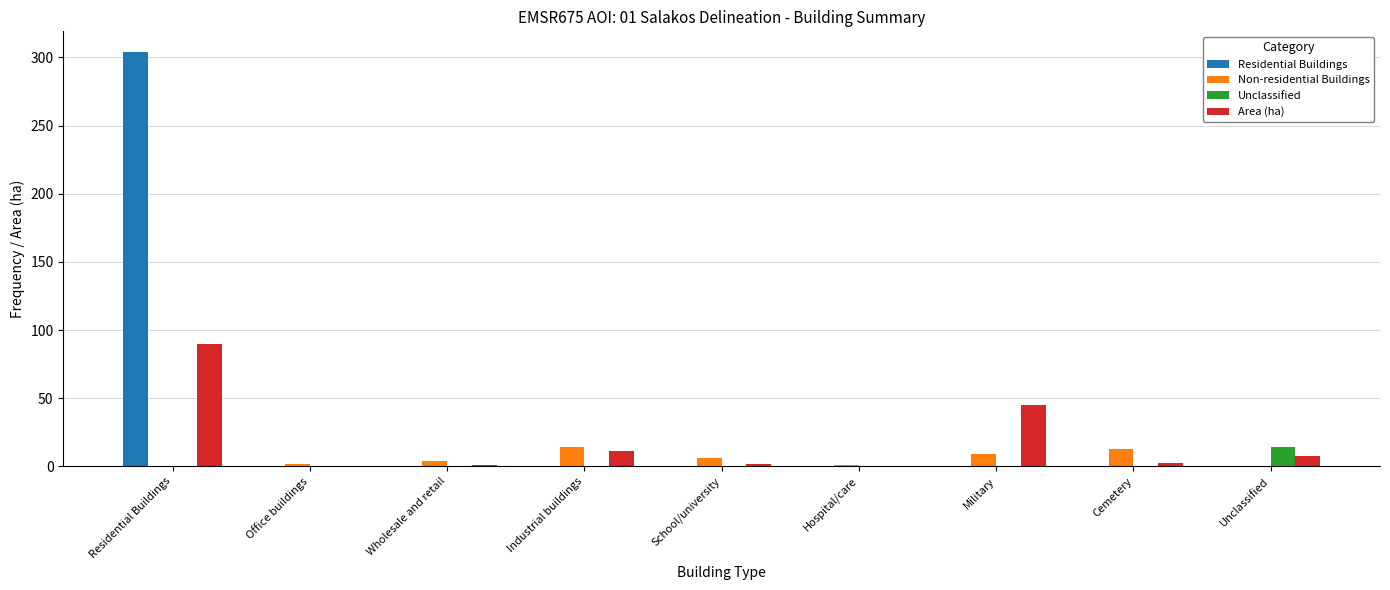

At which category is the sum across all series the highest?

Residential Buildings